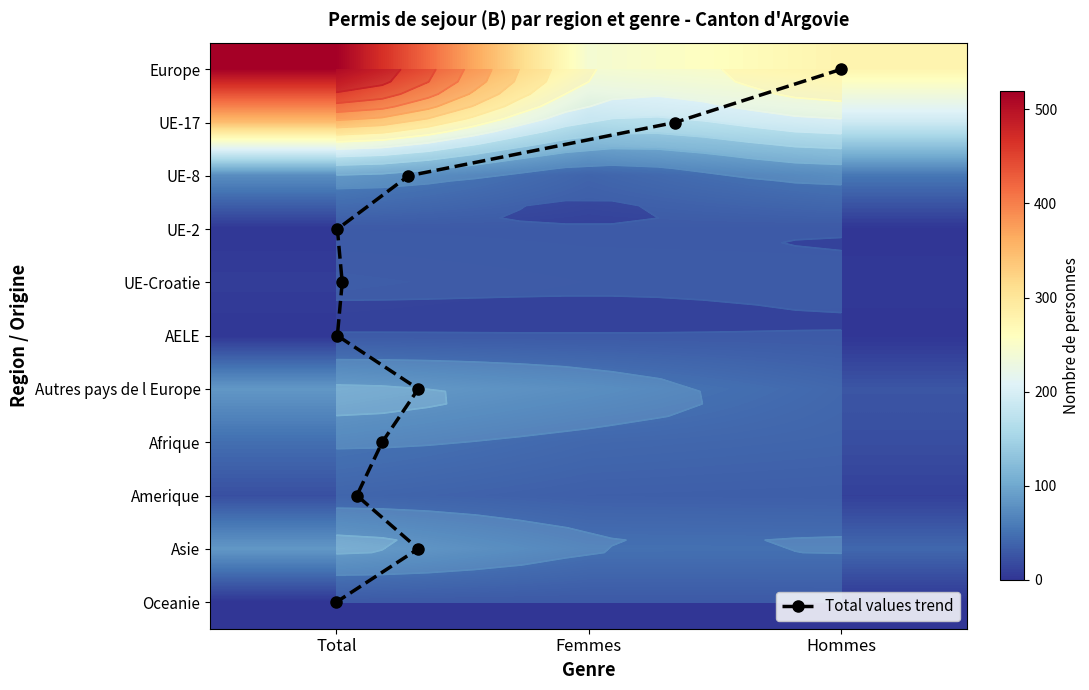

At which category is the sum across all series the highest?

Total